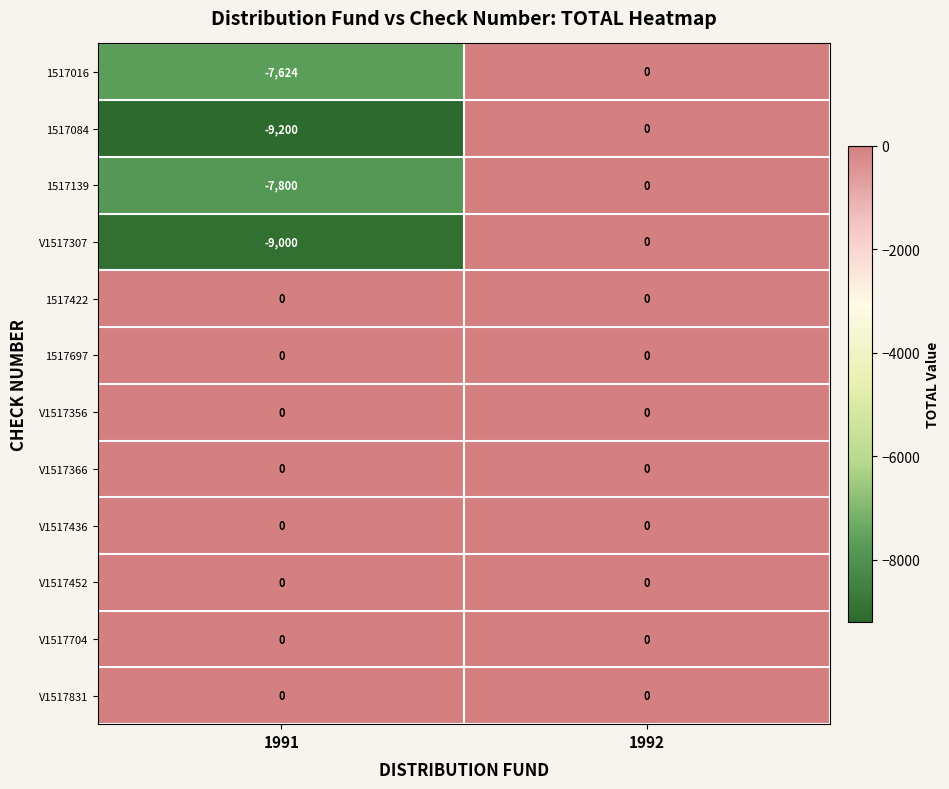

What is the smallest value displayed?

-9200